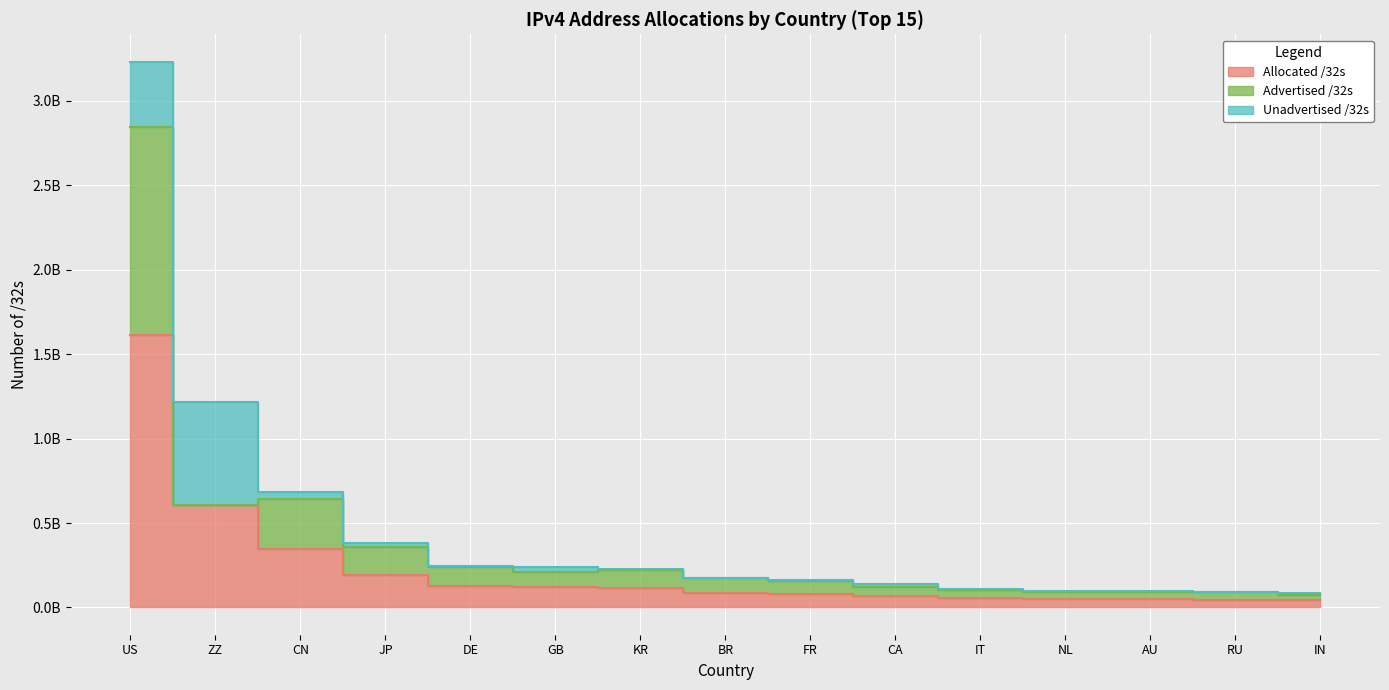

How many data points does each series have?

15